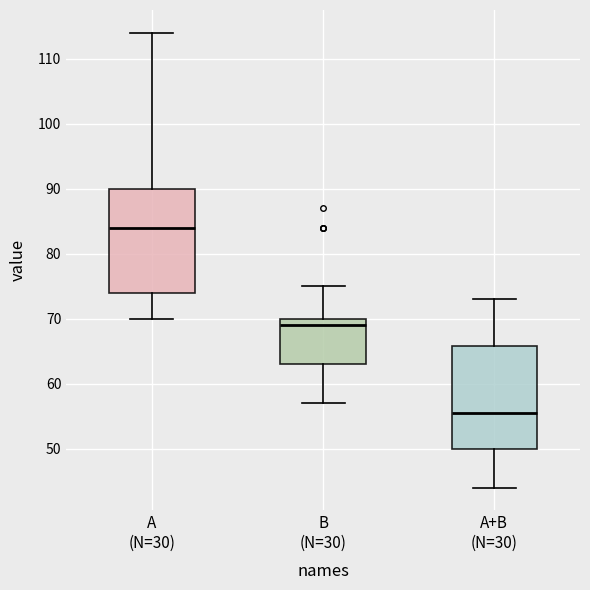

Reading left to right, read every box against the y-axis: the position of its median line, the range the box covers, and the ends of its whiskers. The values are not printed on the chart, so give them approximately, as read against the axis.

A (N=30): median 84, box 74 to 90, whiskers 70 to 114
B (N=30): median 69, box 63 to 70, whiskers 57 to 75
A+B (N=30): median 56, box 50 to 66, whiskers 44 to 73